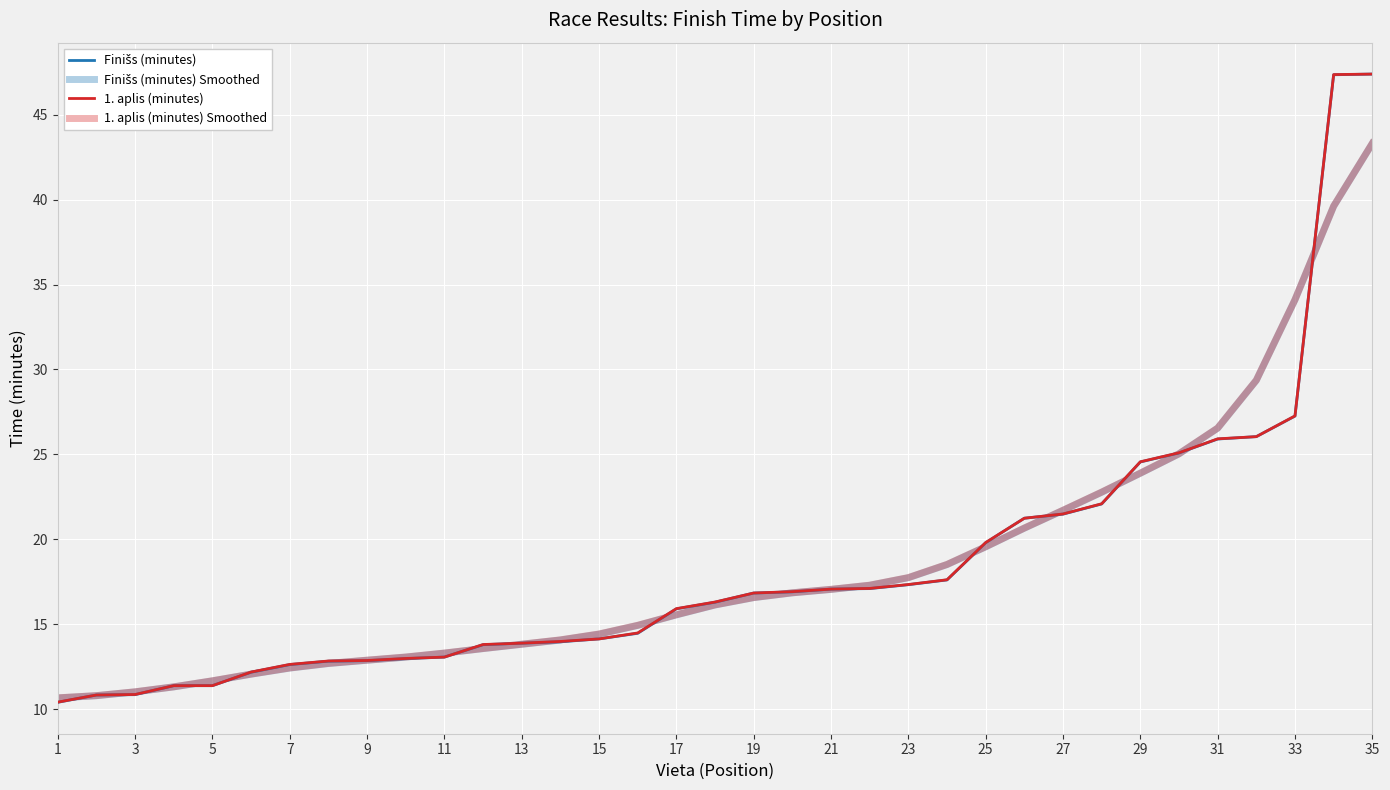

Is this an area chart (filled region under the line)?

No